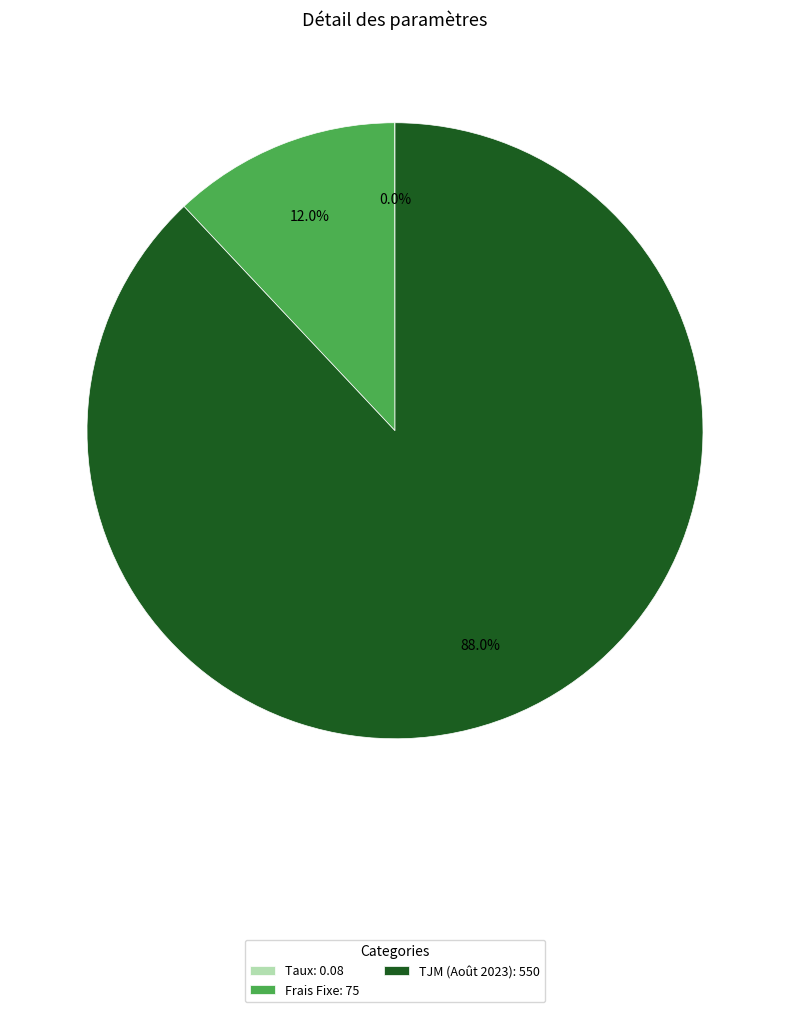

What is the total percentage of Frais Fixe: 75 and TJM (Août 2023): 550?

100.0%